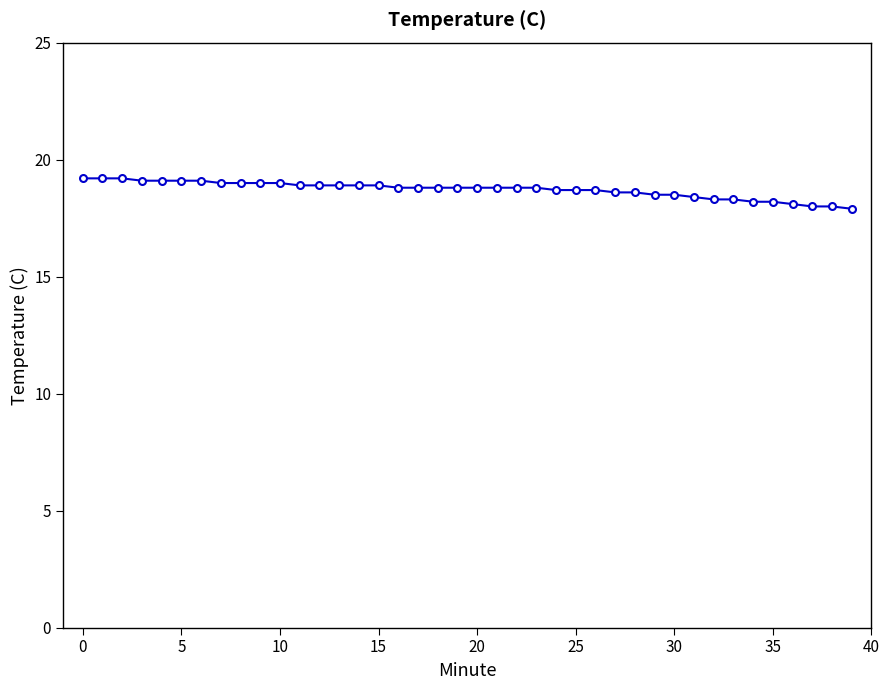

What is the maximum value shown in the chart?

19.2